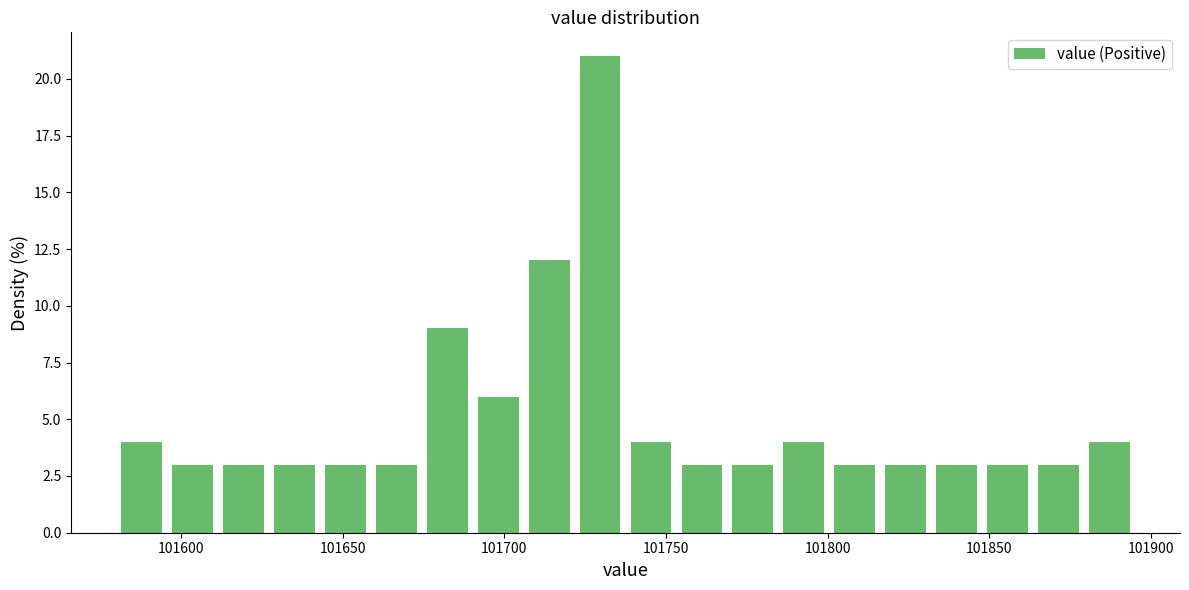

Read against the x-axis, roughly where is the centre of the tallest bar?

101730